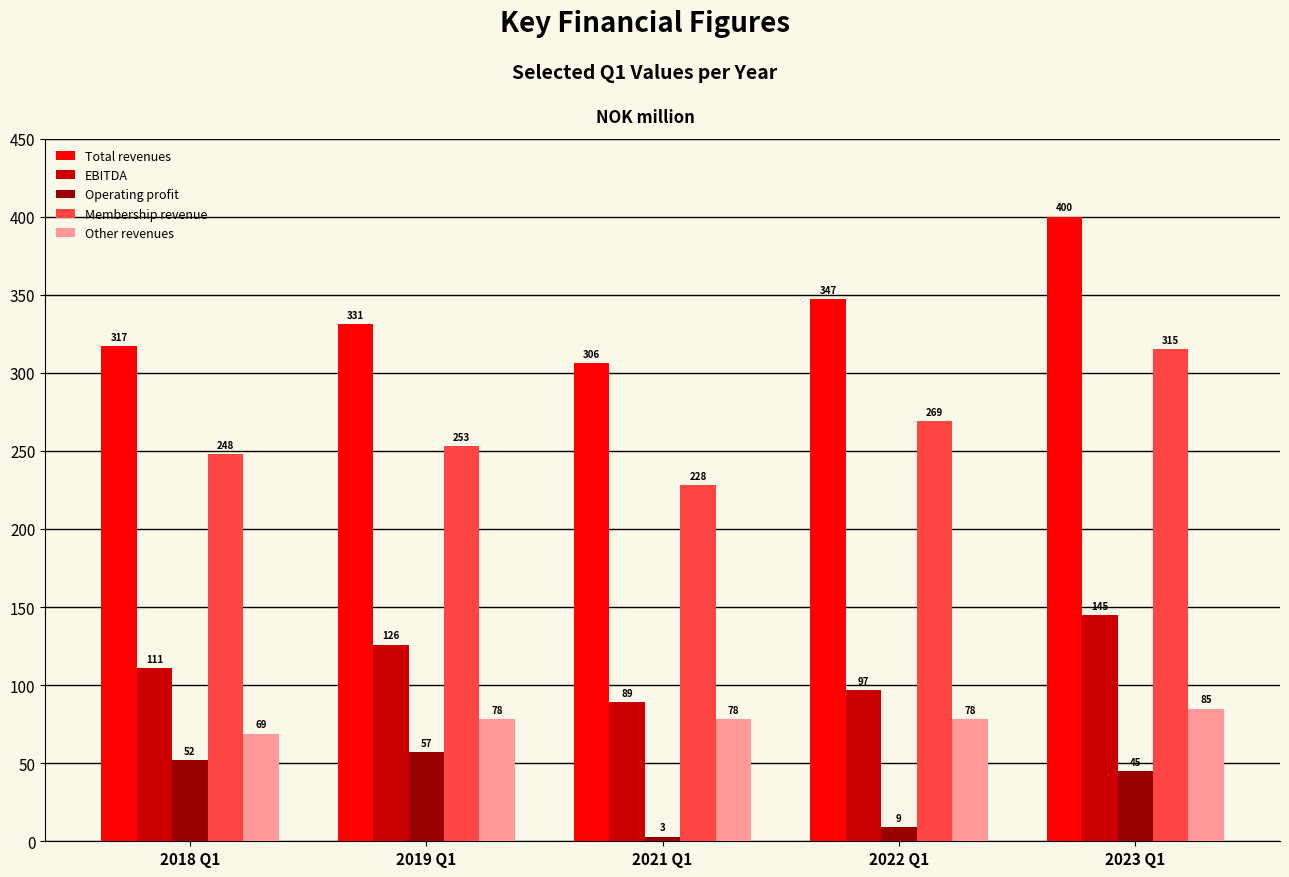

What position from the left is 2022 Q1?

4